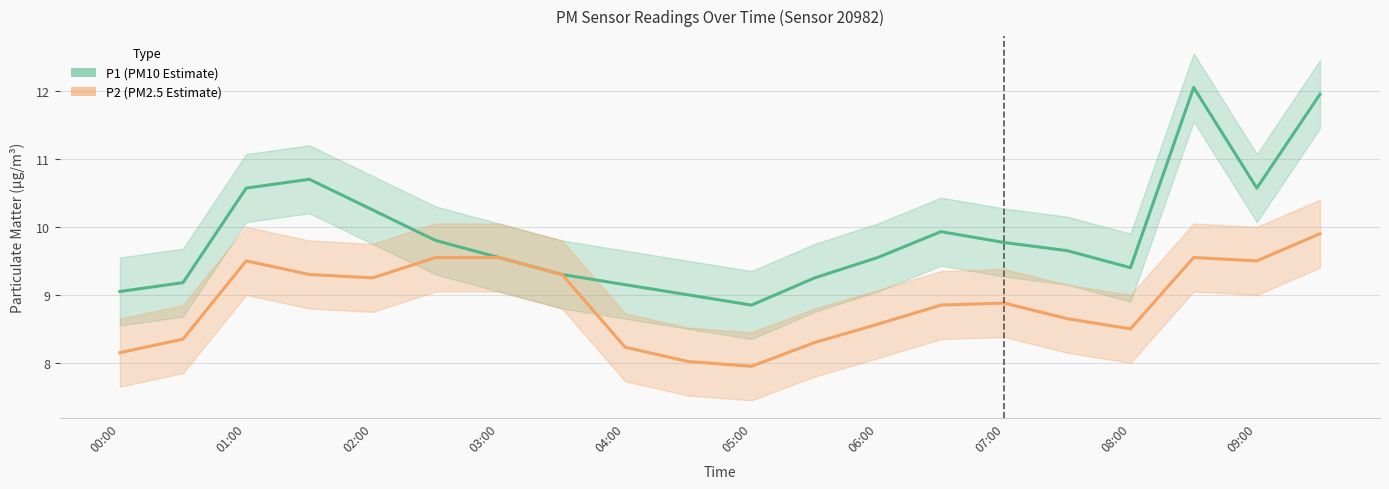

How many lines are shown in the chart?

2